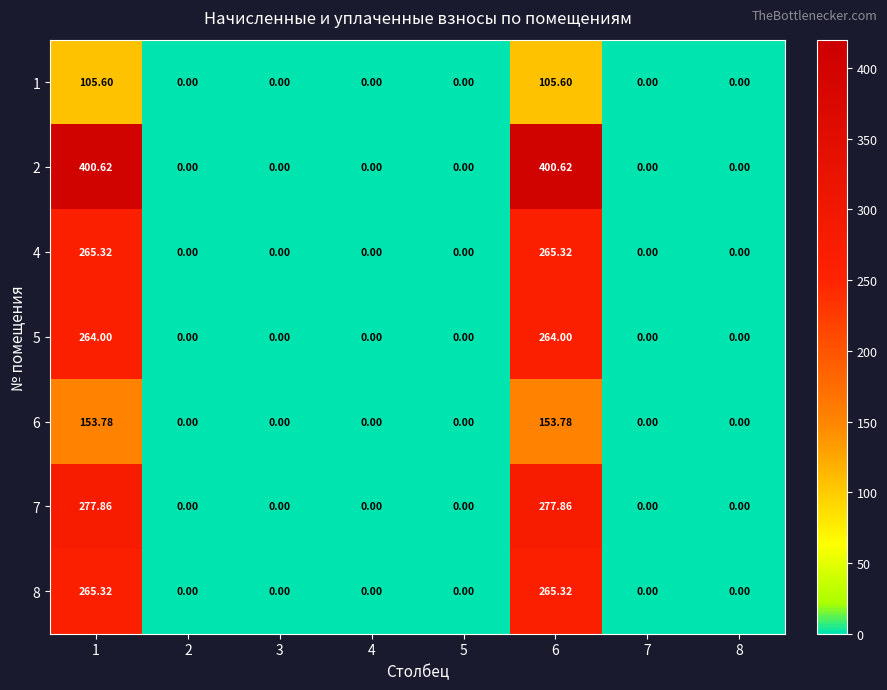

Reading left to right, what are all the values shown in this chart?

1: 1=105.6	2=0.0	3=0.0	4=0.0	5=0.0	6=105.6	7=0.0	8=0.0
2: 1=400.6	2=0.0	3=0.0	4=0.0	5=0.0	6=400.6	7=0.0	8=0.0
4: 1=265.3	2=0.0	3=0.0	4=0.0	5=0.0	6=265.3	7=0.0	8=0.0
5: 1=264.0	2=0.0	3=0.0	4=0.0	5=0.0	6=264.0	7=0.0	8=0.0
6: 1=153.8	2=0.0	3=0.0	4=0.0	5=0.0	6=153.8	7=0.0	8=0.0
7: 1=277.9	2=0.0	3=0.0	4=0.0	5=0.0	6=277.9	7=0.0	8=0.0
8: 1=265.3	2=0.0	3=0.0	4=0.0	5=0.0	6=265.3	7=0.0	8=0.0